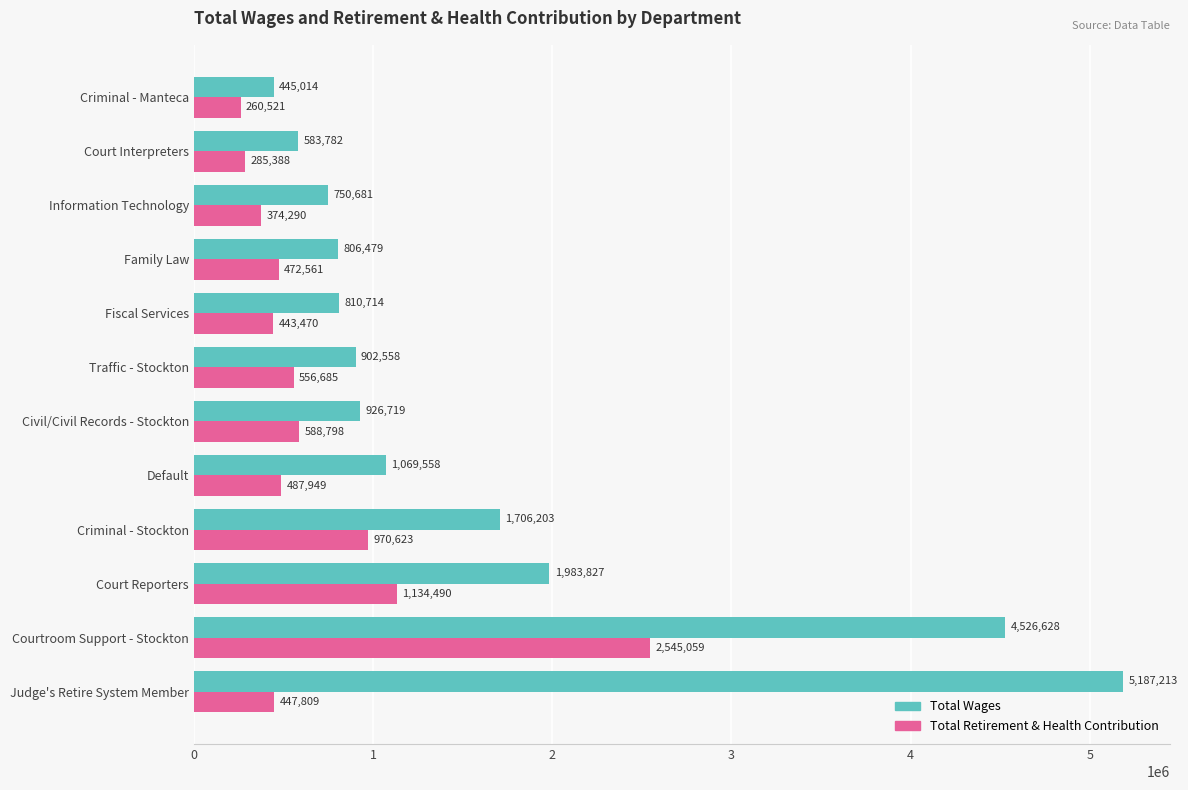

Where is Total Retirement & Health Contribution nearest to the value 1402790?

Court Reporters